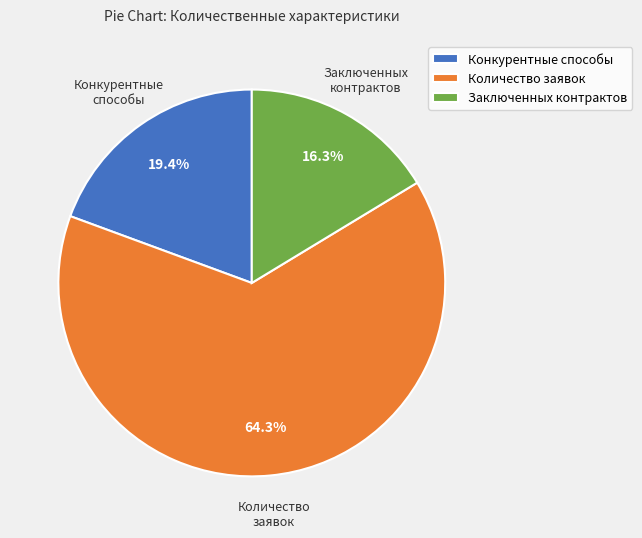

Combined, do Количество заявок and Конкурентные способы account for over 50%?

Yes